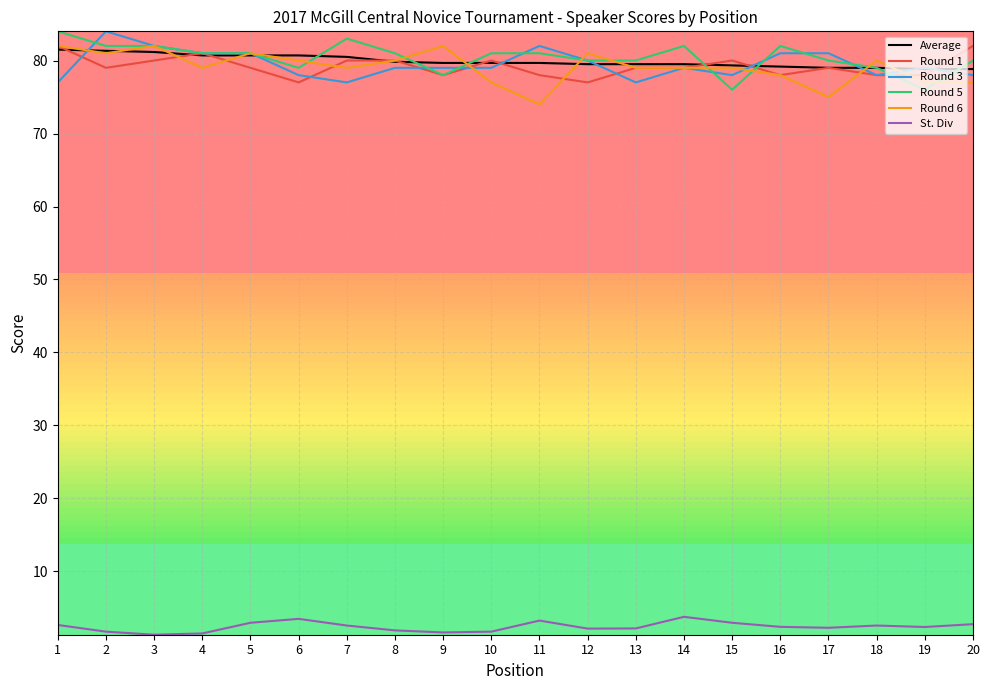

Is the value of Round 6 at 20 greater than the value of Average at 5?

No